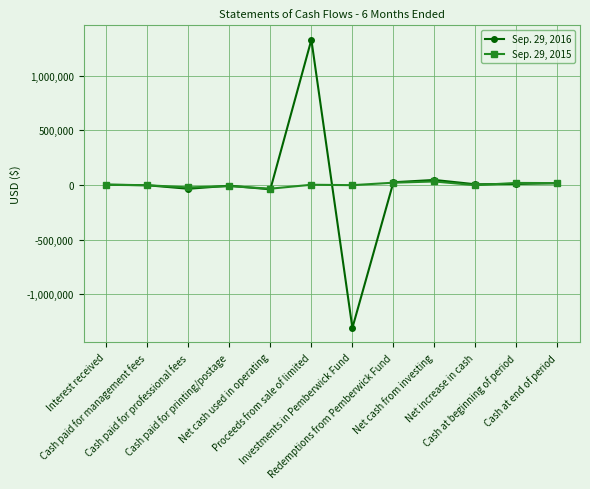

True or false: Sep. 29, 2016 has more than 1 interior local peaks.

True